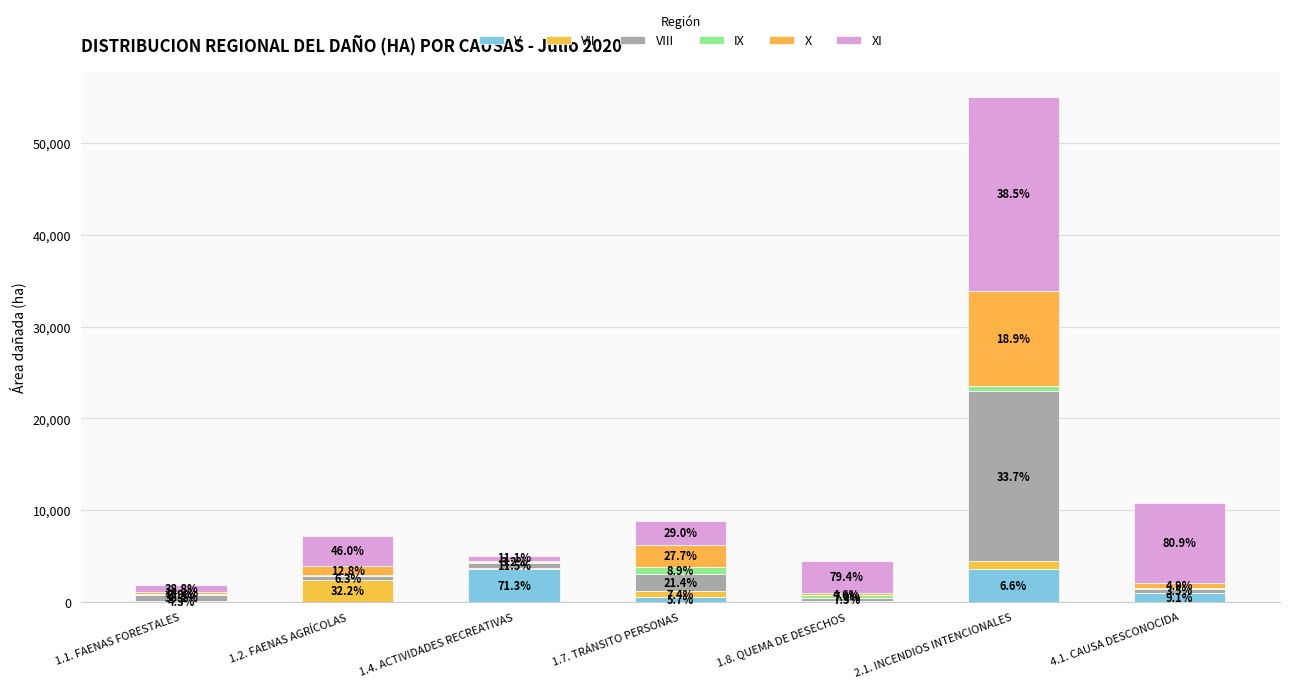

Are the bars horizontal?

No